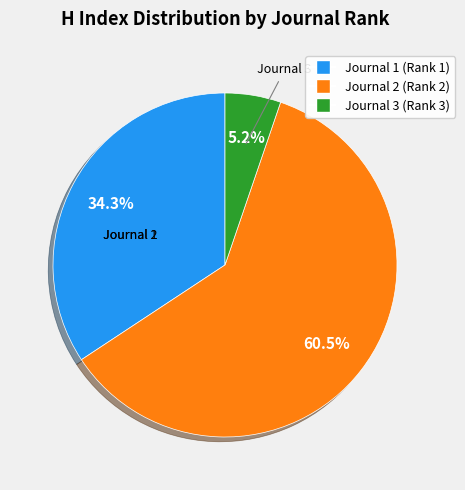

Rank the categories by value from lowest to highest.

Journal 3 (Rank 3), Journal 1 (Rank 1), Journal 2 (Rank 2)